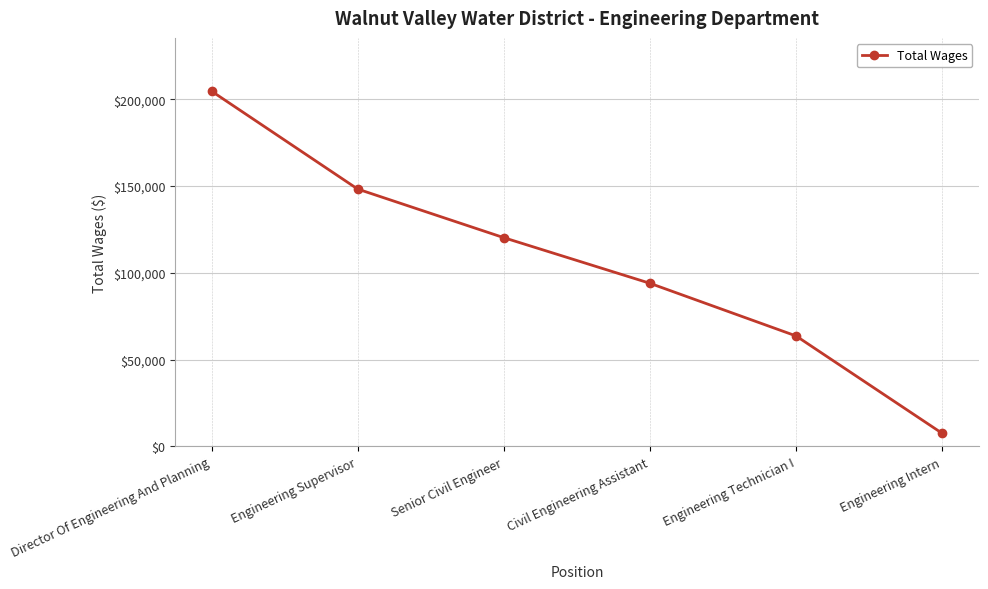

What is the average value?

106408